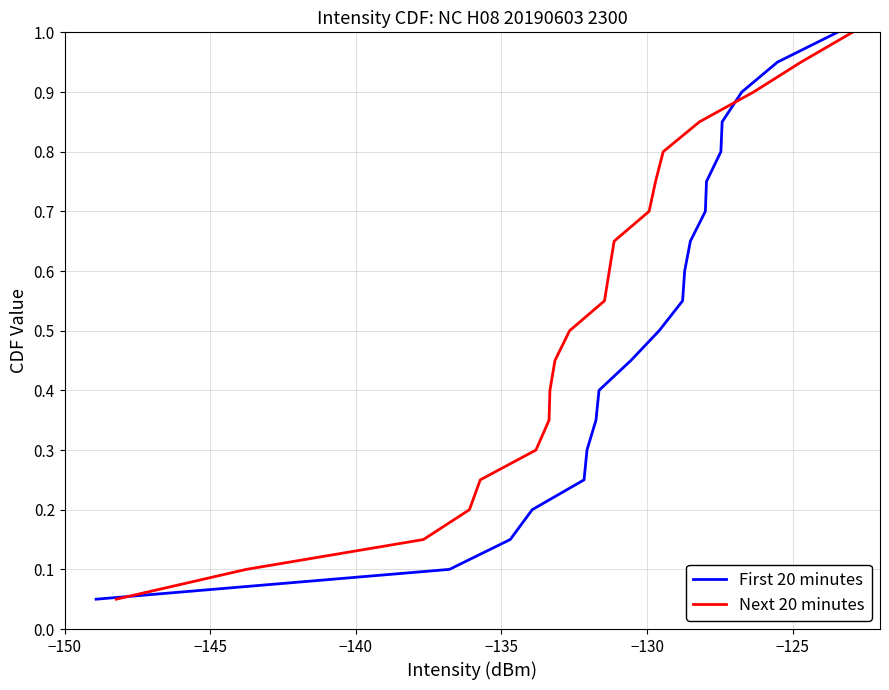

True or false: First 20 minutes has more than 1 points higher than both neighbors.

False